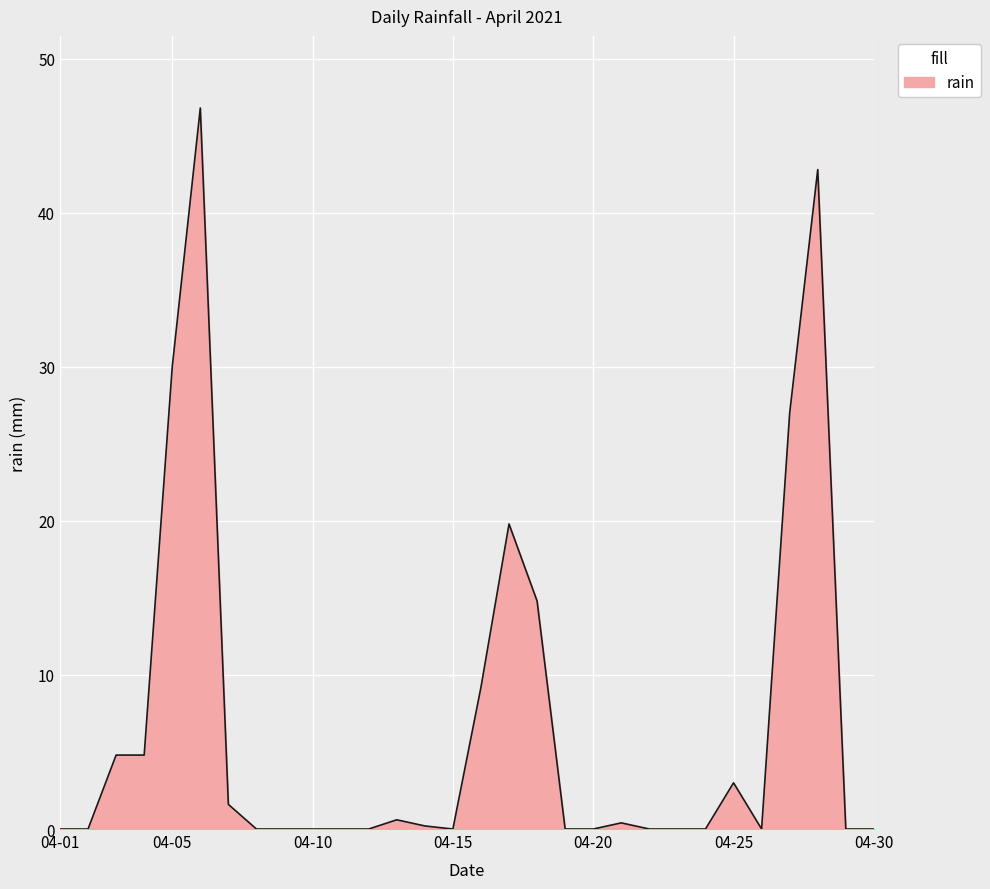

What is the difference between the maximum and minimum values?

46.8